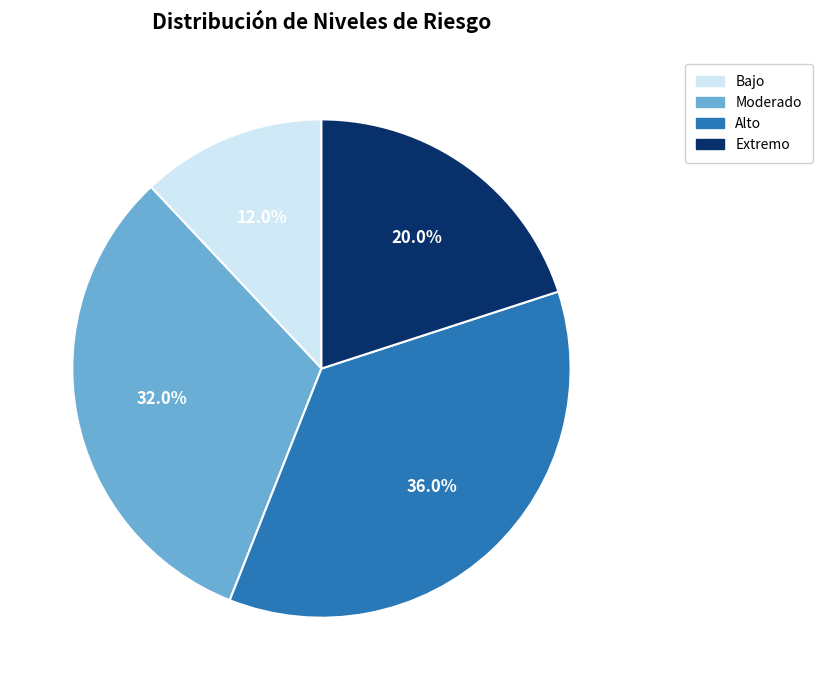

What is the ratio of the value at Alto to the value at Moderado?

1.1